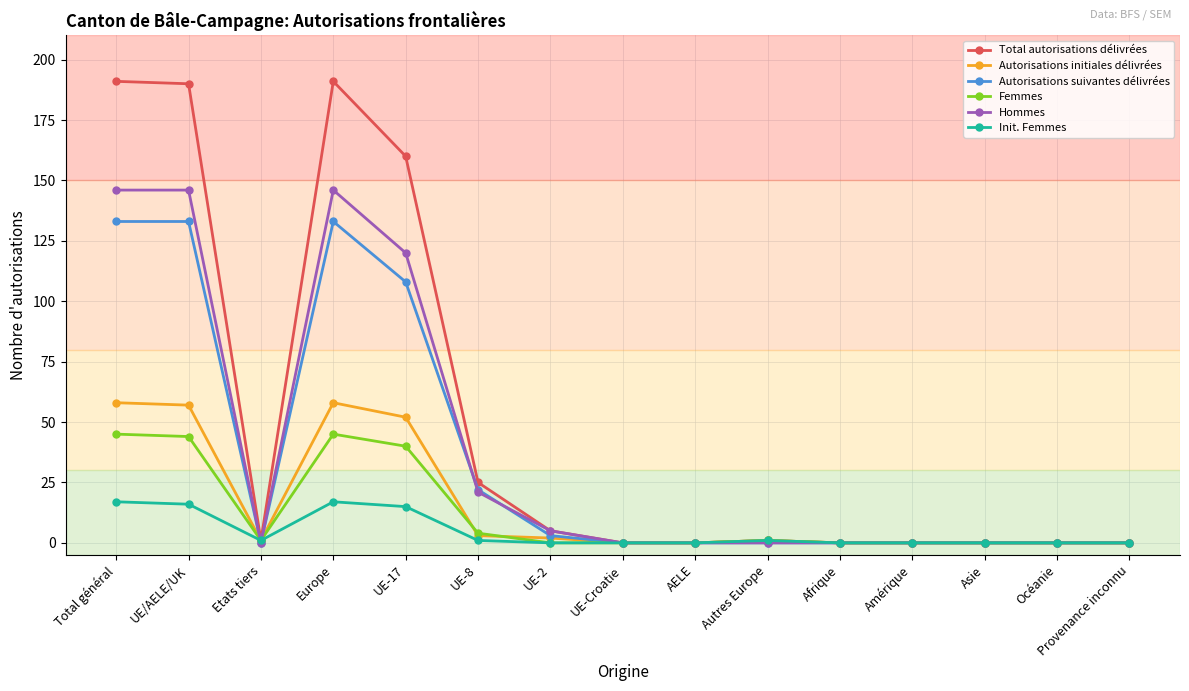

True or false: Hommes has a value of 37 at UE/AELE/UK.

False